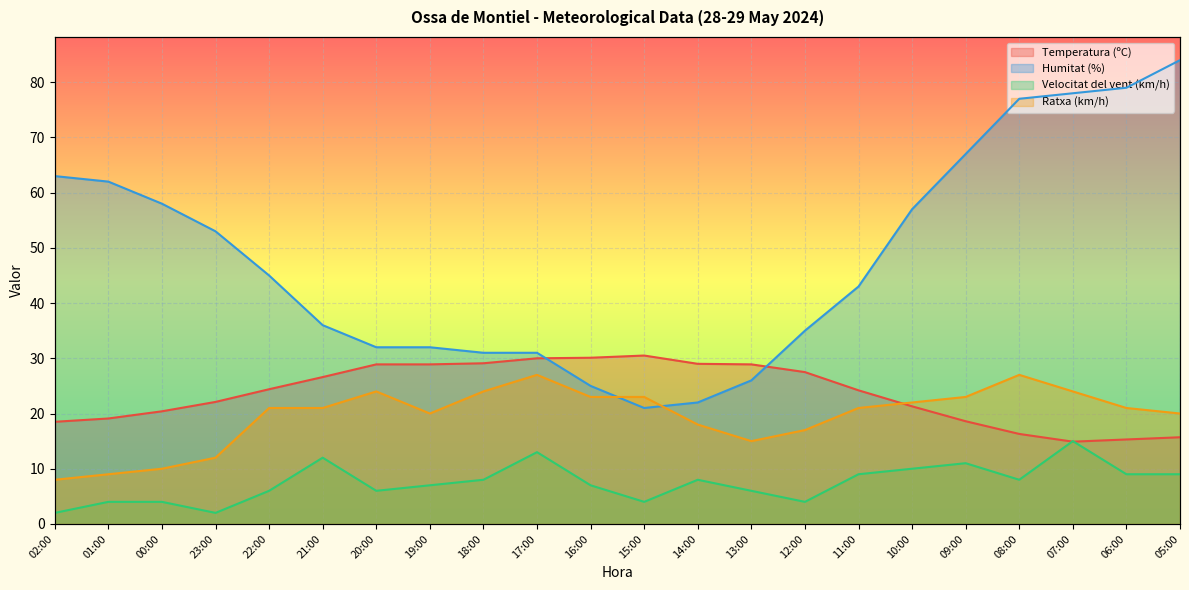

How many values in the Velocitat del vent (km/h) series exceed 8?

8